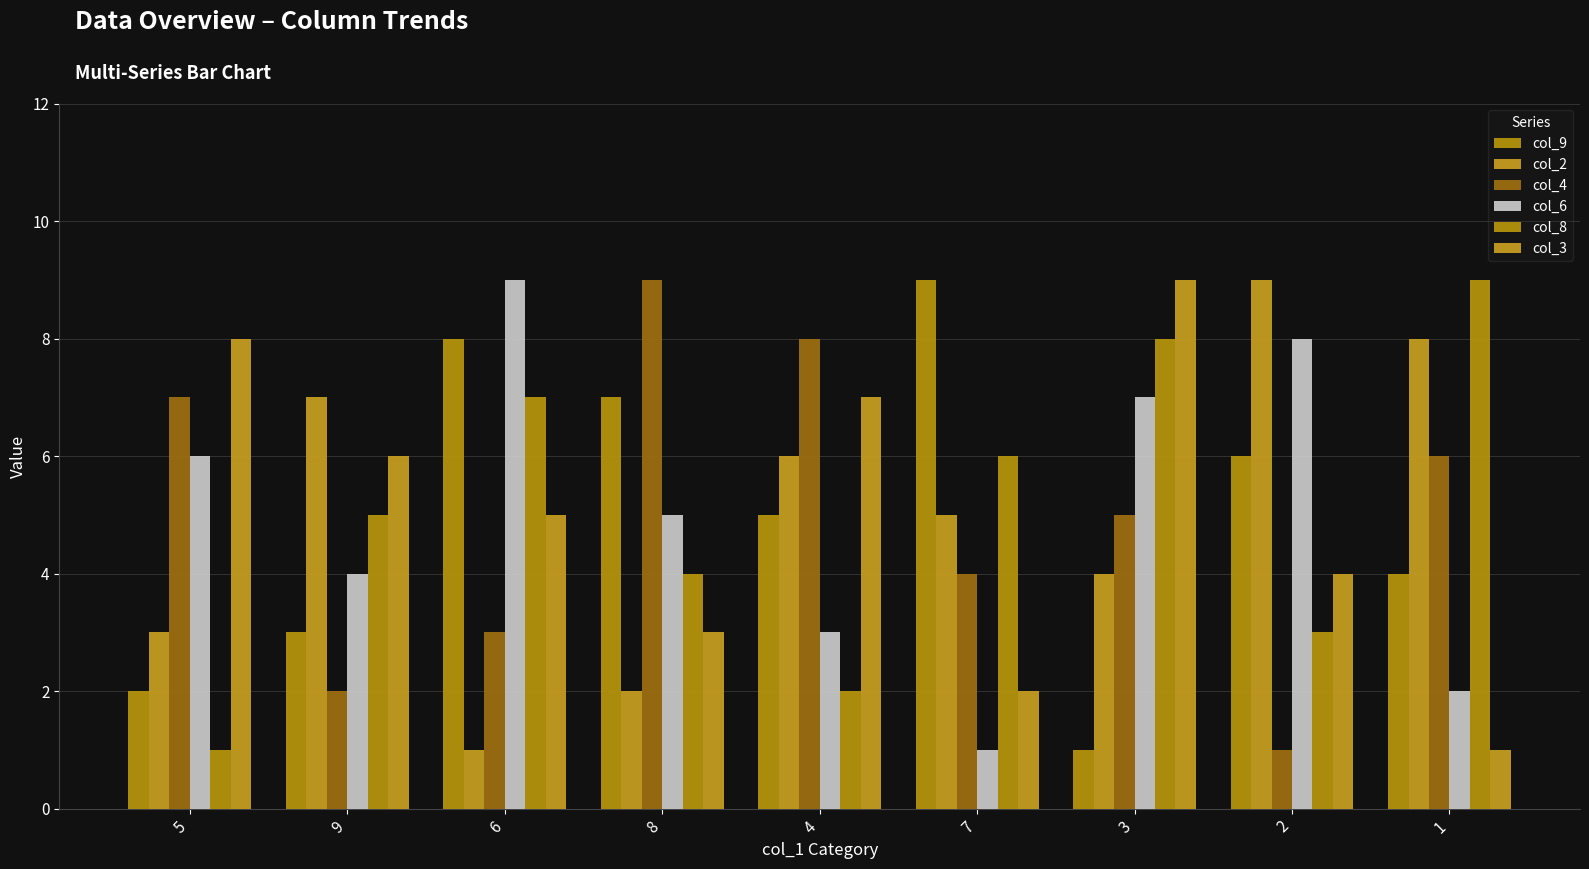

Which series has the largest range (max minus min)?

col_9